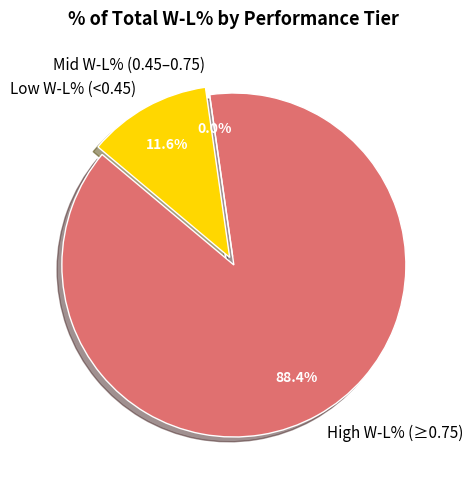

Does Indianapolis Colts account for over 50% of the chart?

No